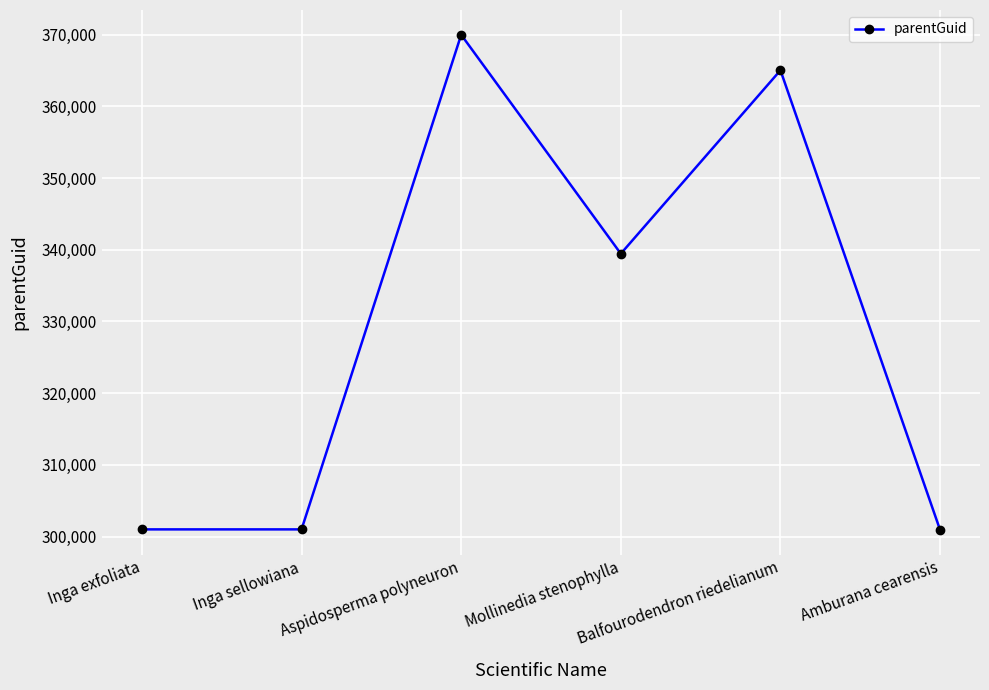

Count the number of data series in this chart.

1